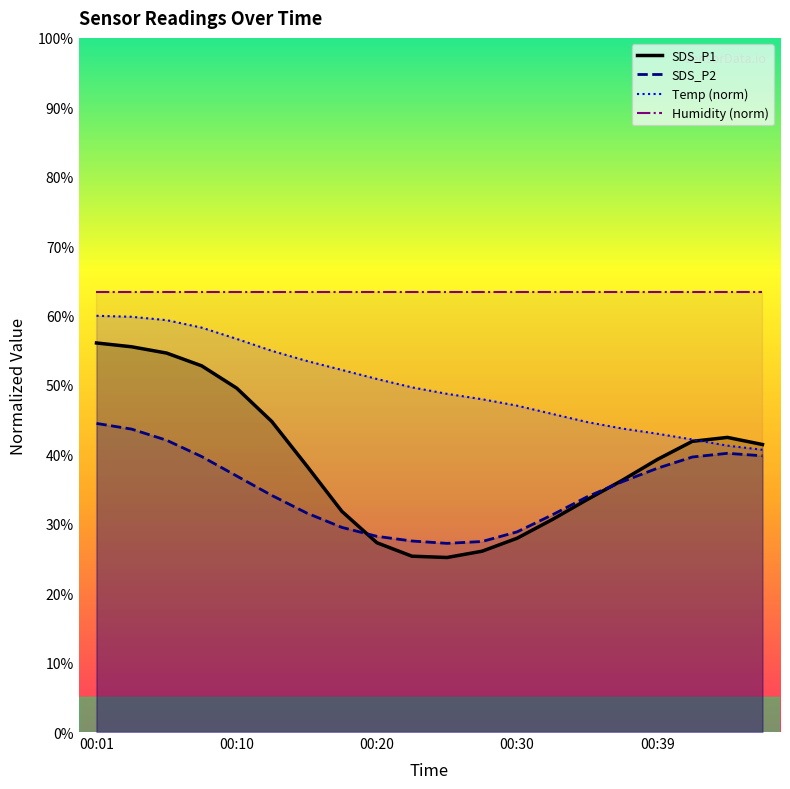

At which label does SDS_P1 reach its peak?

00:01